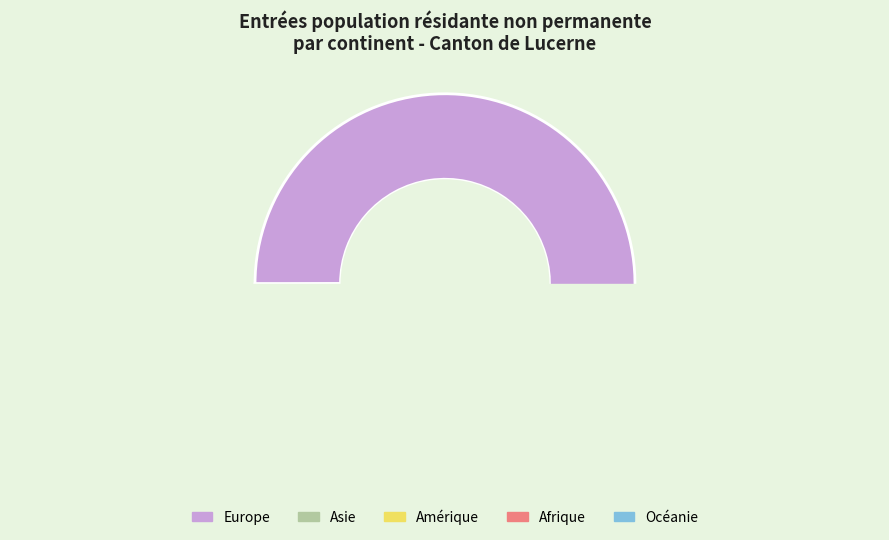

Which slice is the largest?

Europe